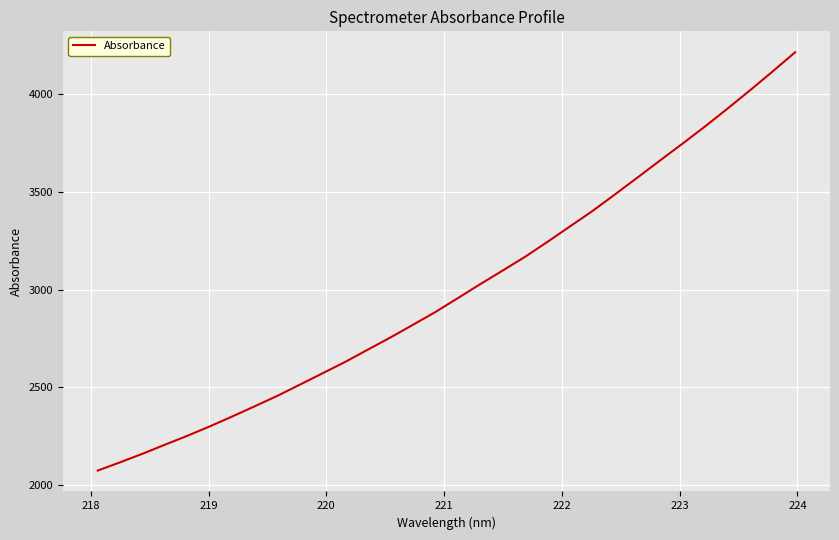

Reading left to right, extract all data points from this chart.

2072.8	2115.3	2159.4	2206.0	2251.8	2300.3	2351.3	2403.5	2456.8	2514.3	2571.9	2630.0	2692.5	2754.6	2819.5	2885.1	2956.4	3028.4	3098.2	3169.0	3245.9	3324.8	3404.0	3489.0	3575.3	3662.5	3748.8	3836.6	3928.1	4021.7	4117.7	4216.0